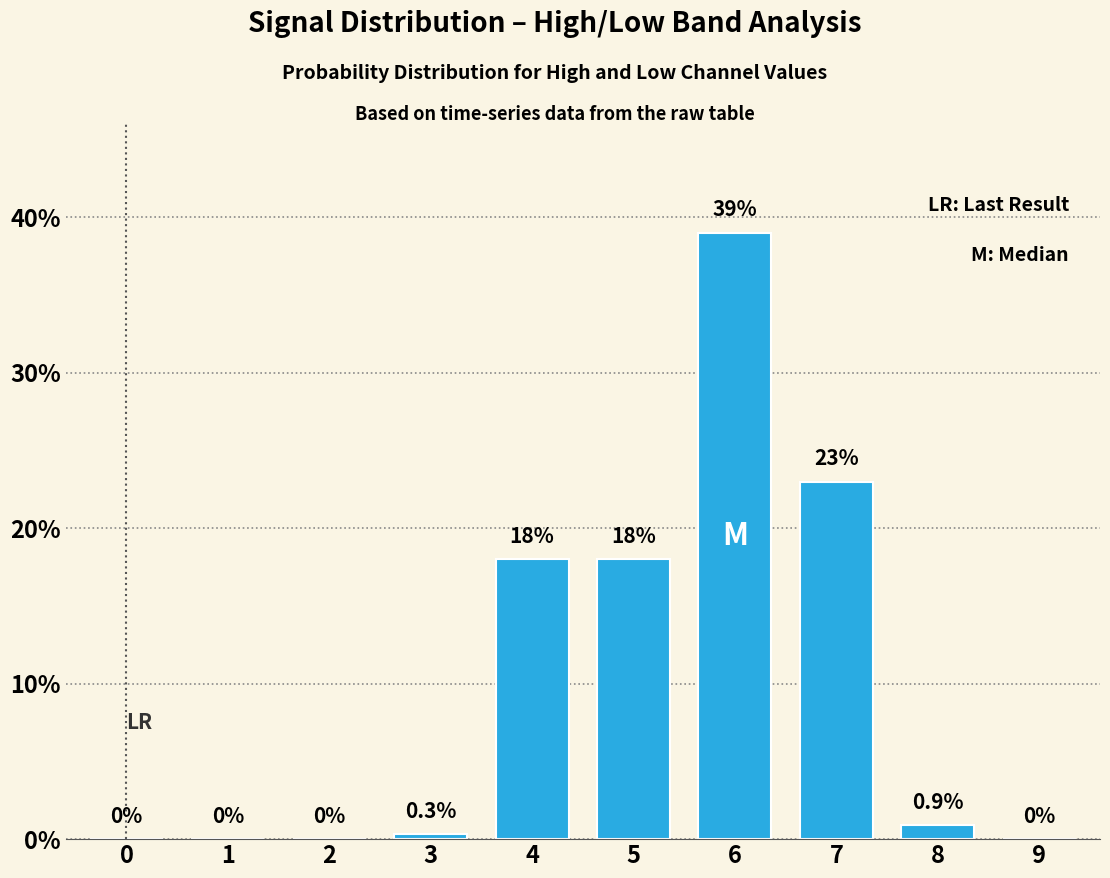

Reading left to right, list all the values displayed in this chart.

0=0.0	1=0.0	2=0.0	3=0.3	4=18.0	5=18.0	6=39.0	7=23.0	8=0.9	9=0.0